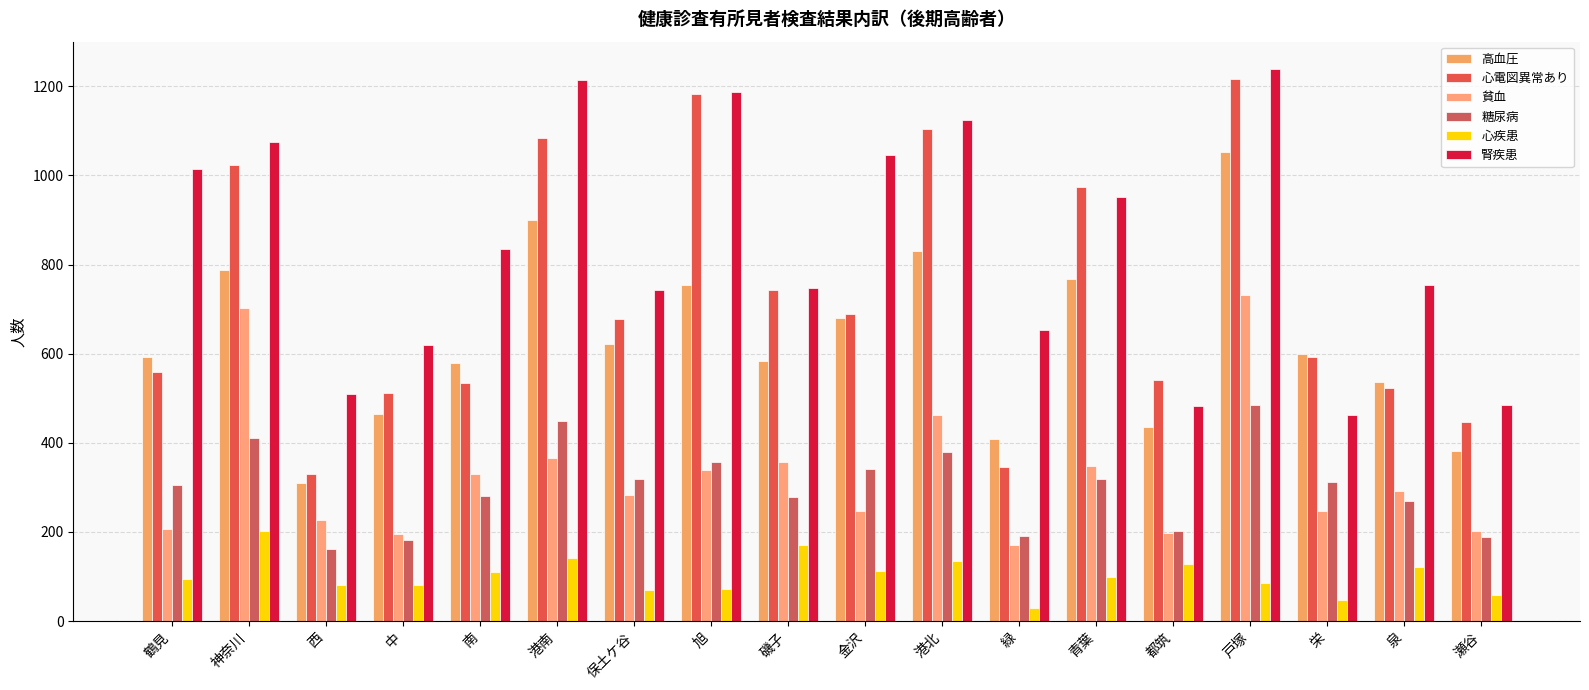

What is the sum of all 貧血 values?

5904